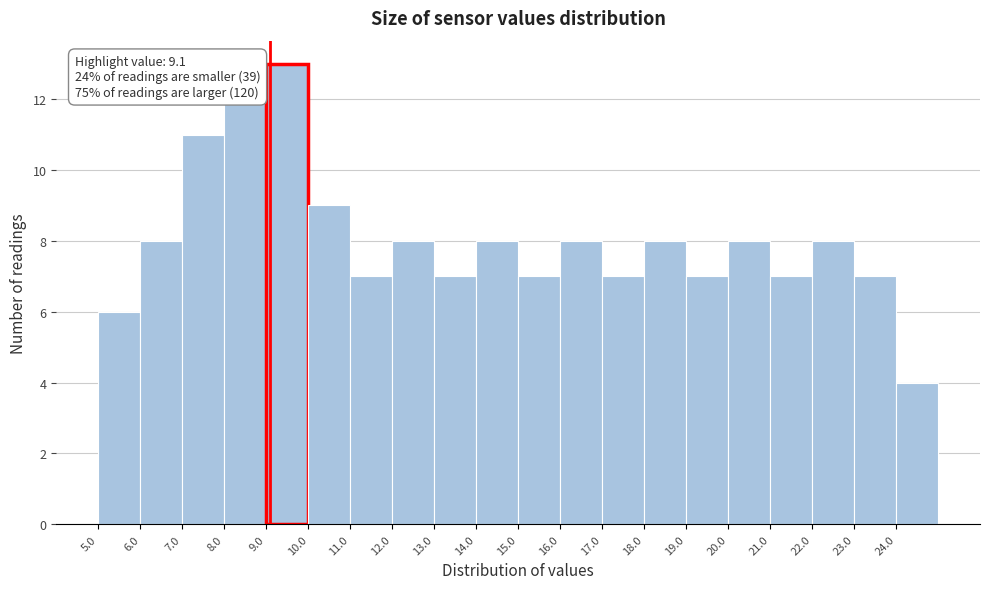

Which range on the x-axis has the tallest bar?

9 to 10